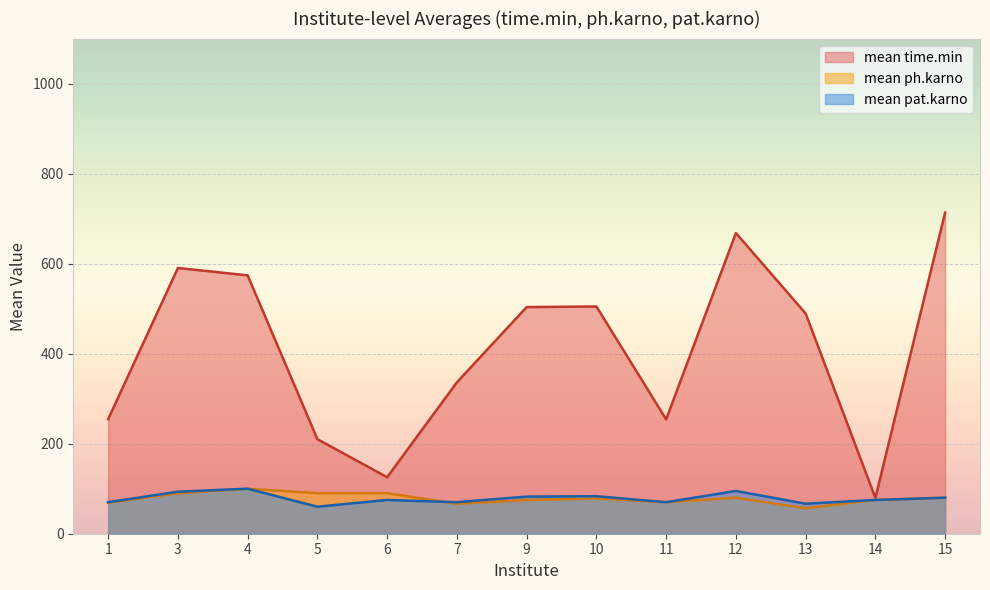

Which series has the largest total across all categories?

mean time.min